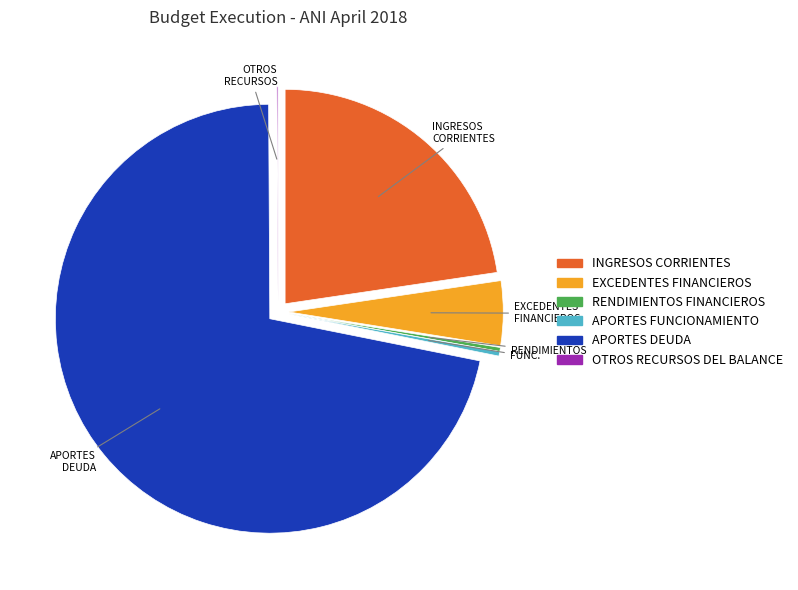

Do APORTES FUNCIONAMIENTO and RENDIMIENTOS FINANCIEROS together represent more than half of the pie?

No